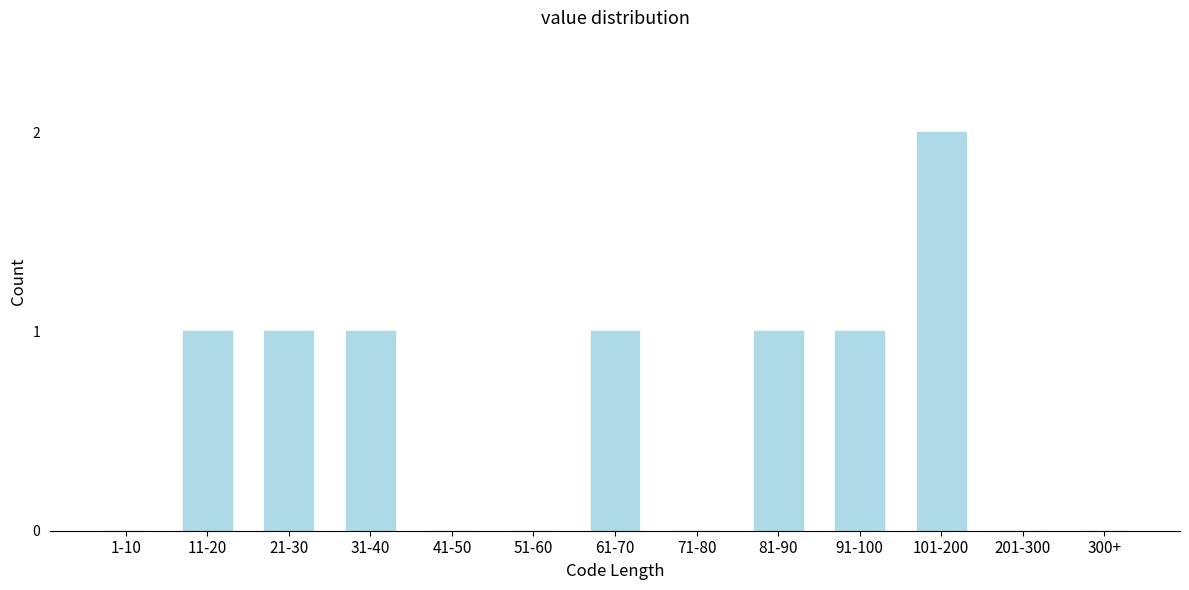

Reading left to right, list all the values displayed in this chart.

1-10=0	11-20=1	21-30=1	31-40=1	41-50=0	51-60=0	61-70=1	71-80=0	81-90=1	91-100=1	101-200=2	201-300=0	300+=0